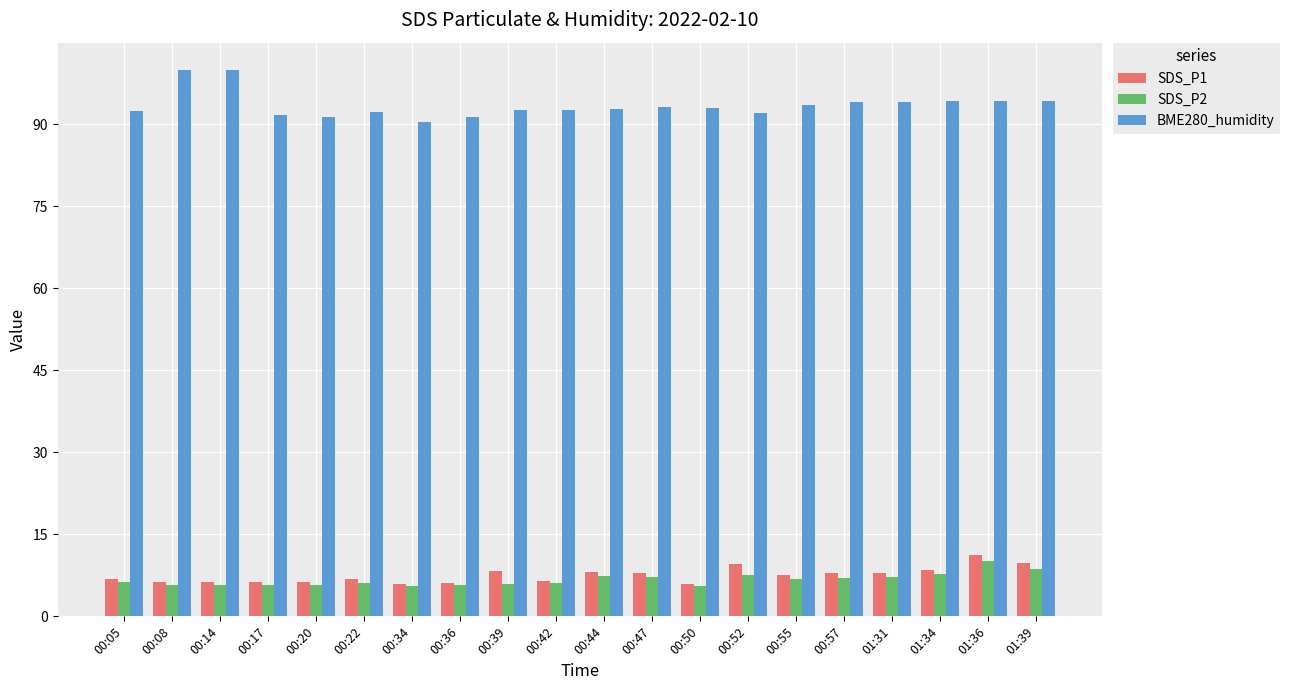

How many data points does each series have?

20